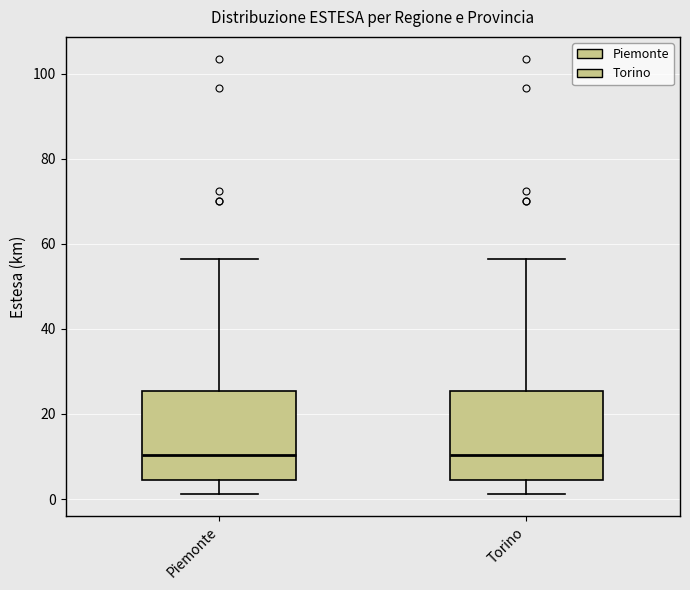

Where does the lower whisker of the box for Torino end on the y-axis? The values are not printed on the chart, so give them approximately, as read against the axis.

2